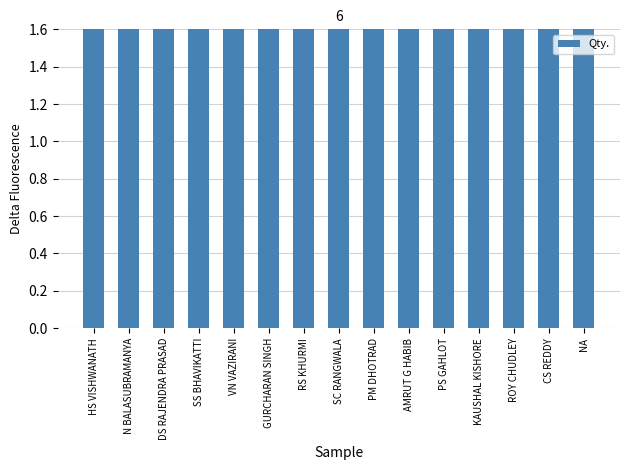

What is the value of the 14th bar from the left?

10